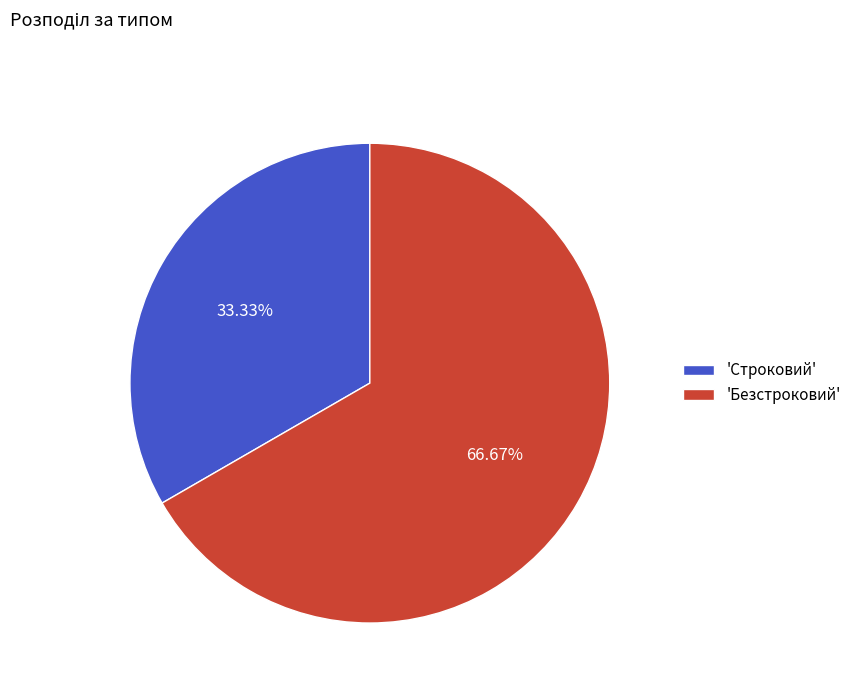

Do 'Строковий' and 'Безстроковий' together represent more than half of the pie?

Yes